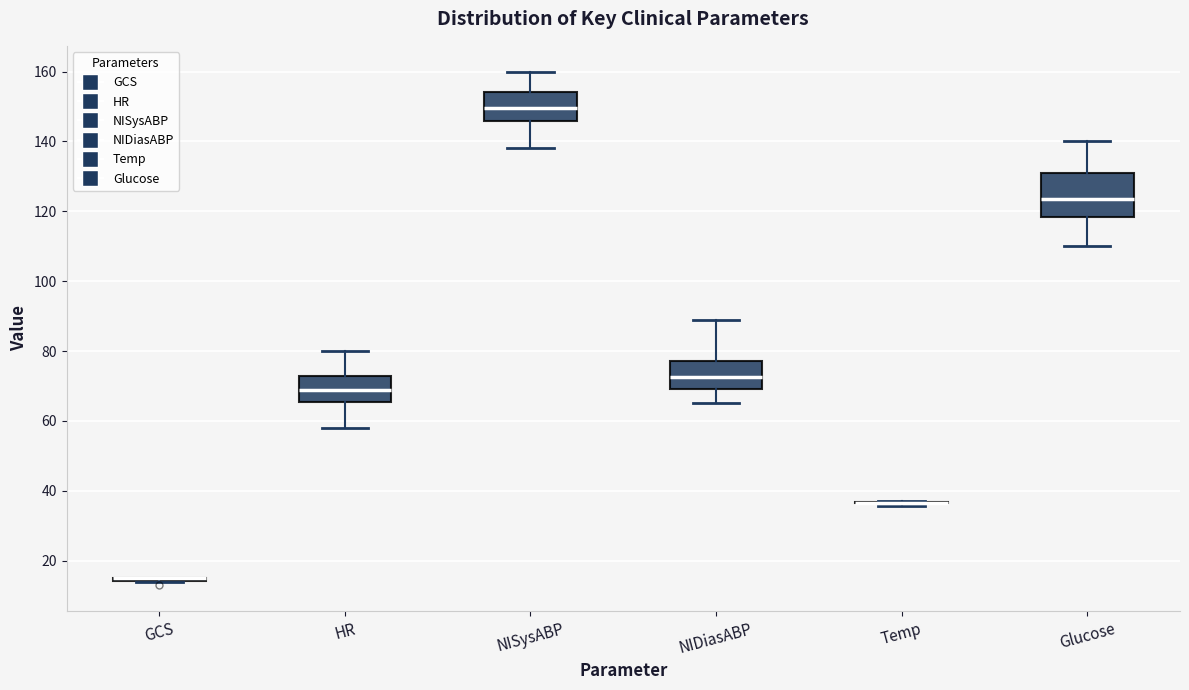

Where is the upper edge of the box for Glucose on the y-axis? The values are not printed on the chart, so give them approximately, as read against the axis.

132